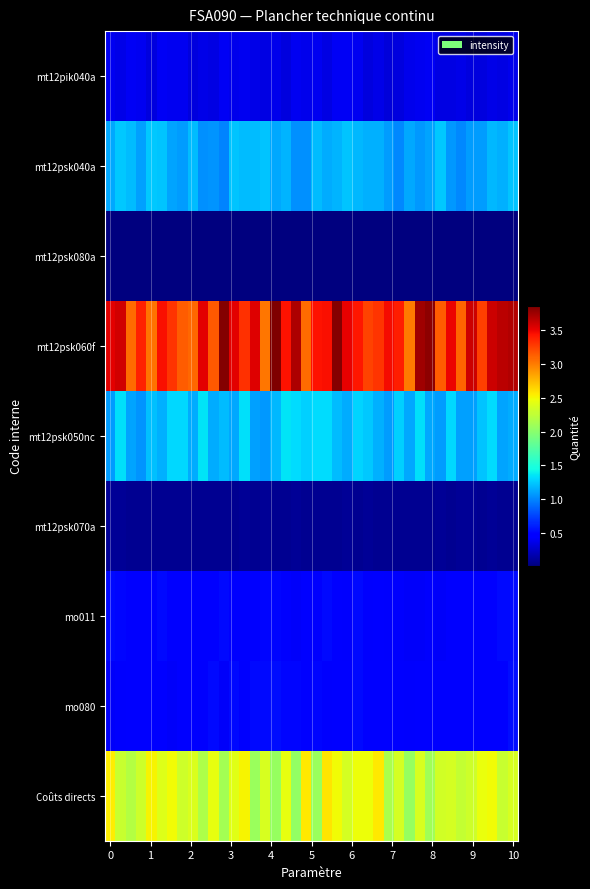

Which series has the widest spread of values?

mt12psk060f